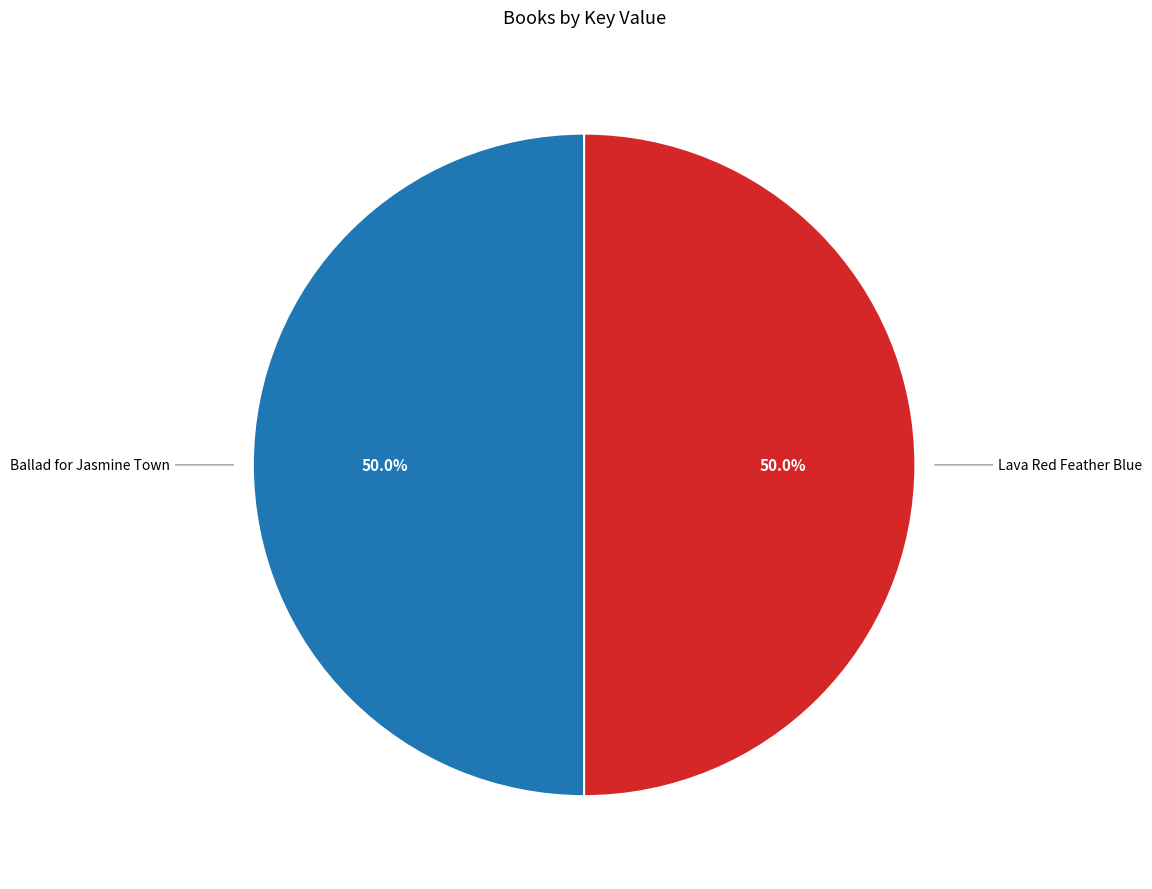

What is the ratio of the value at Ballad for Jasmine Town to the value at Lava Red Feather Blue?

1.0